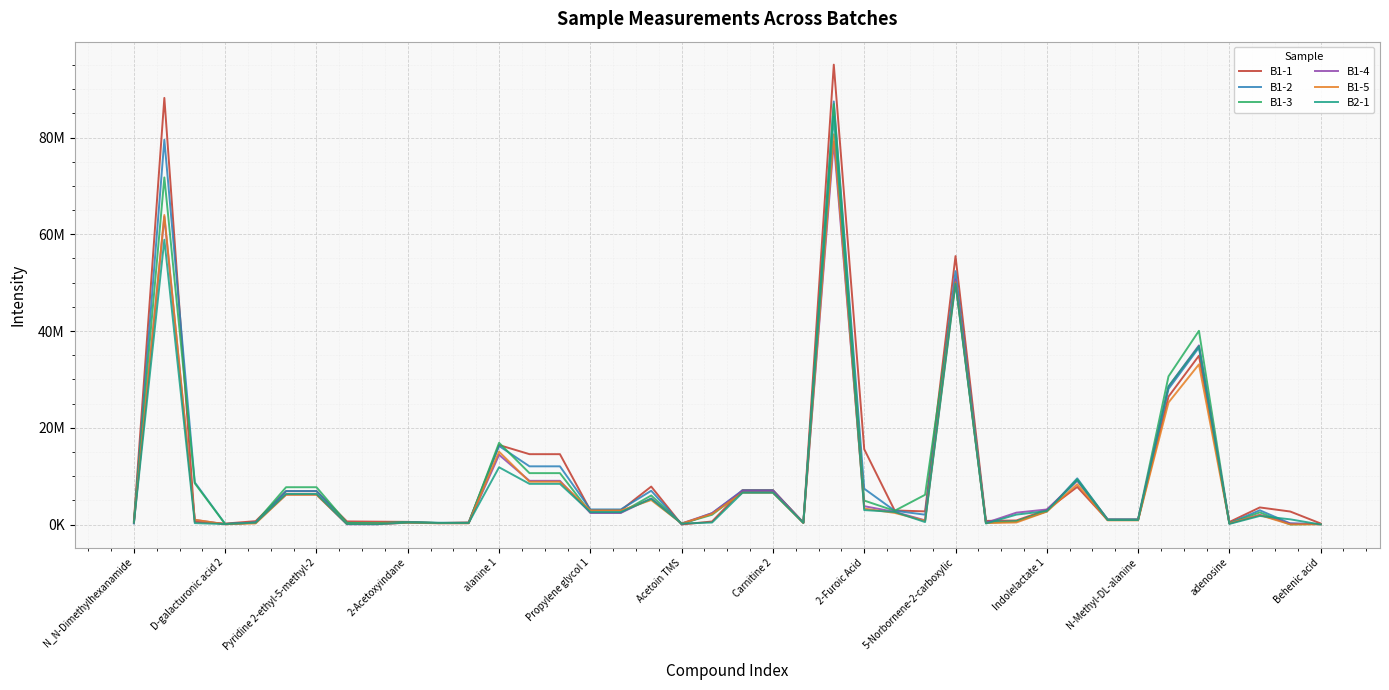

At how many categories does at least one series exceed 21084914?

5